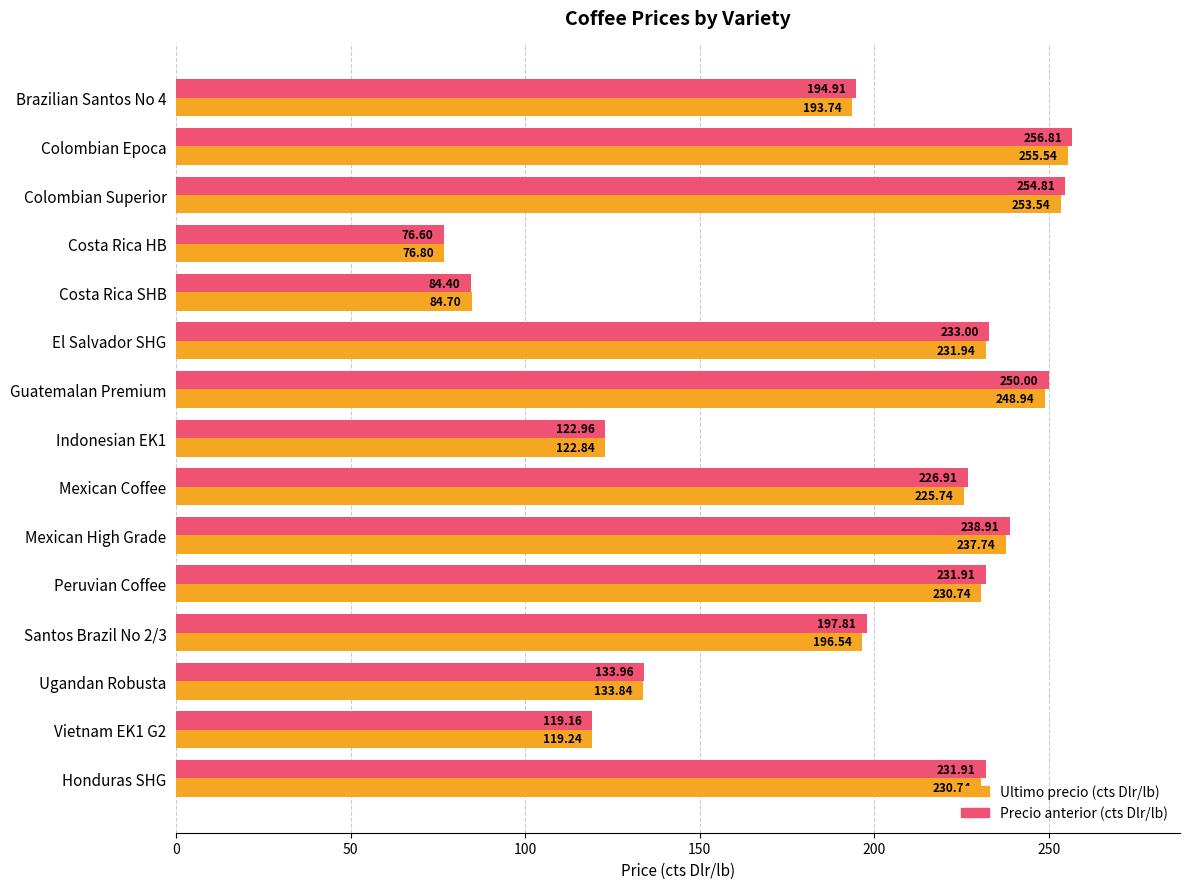

How many data points in Ultimo precio (cts Dlr/lb) are less than 225?

7